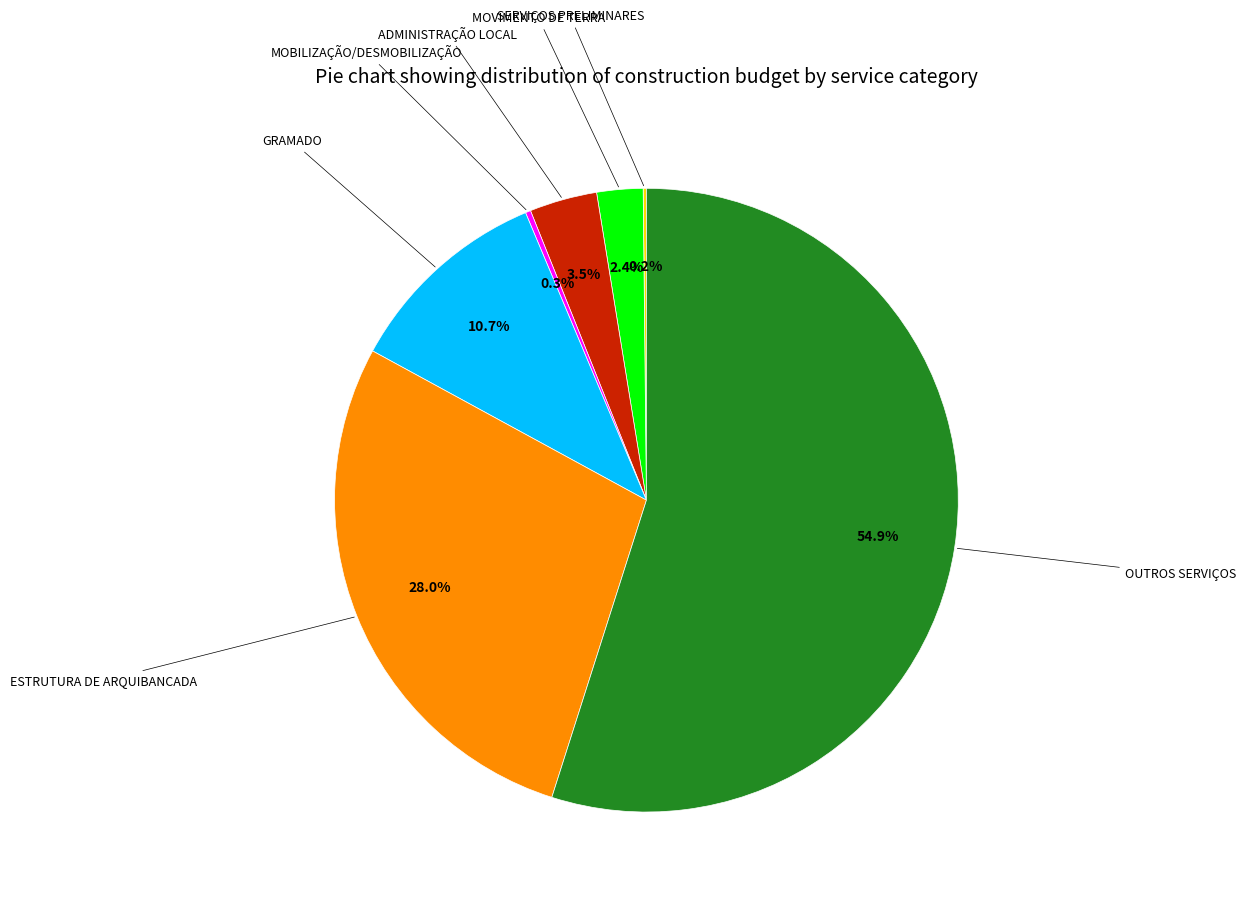

Does any single category account for the majority?

Yes